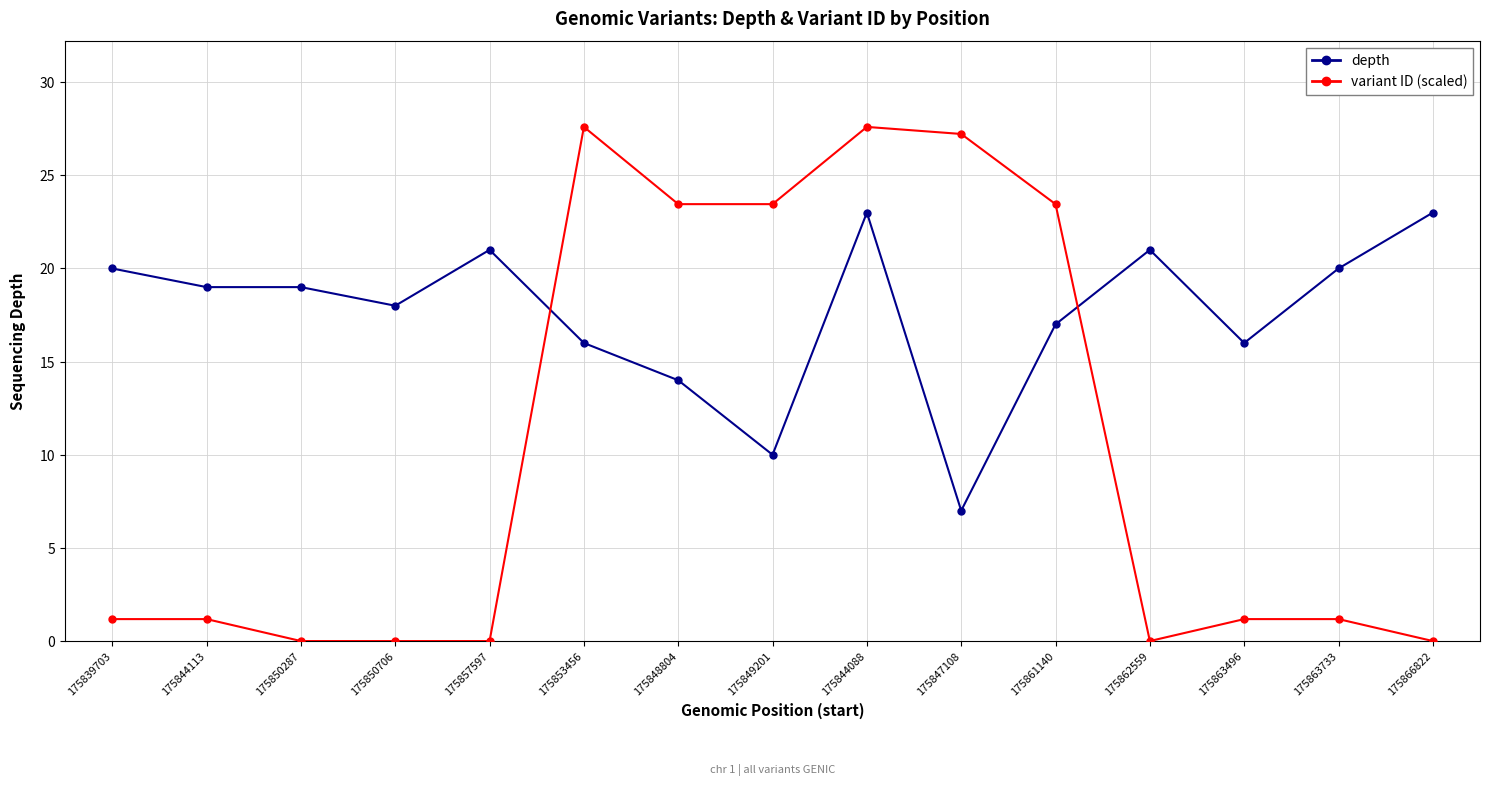

List the series in order of their overall mean, lowest first.

variant ID (scaled), depth